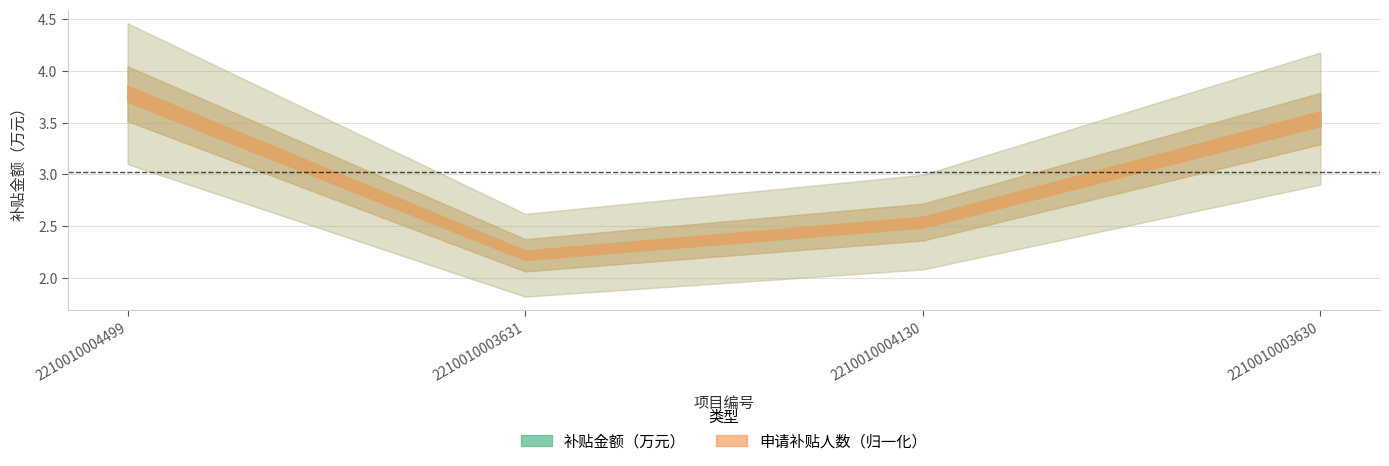

Count the number of categories in the chart.

4